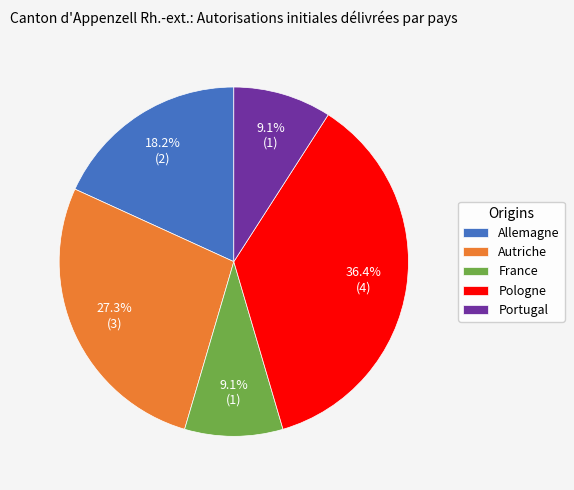

Is it true that France is 22% of the pie?

False